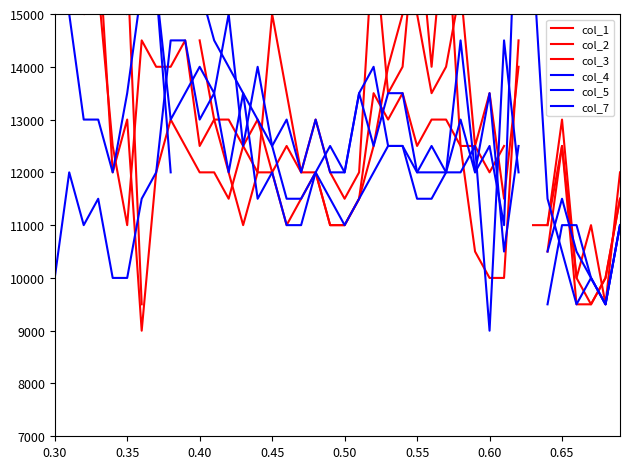

Is the value of col_3 at 0.50 greater than the value of col_5 at 26?

No